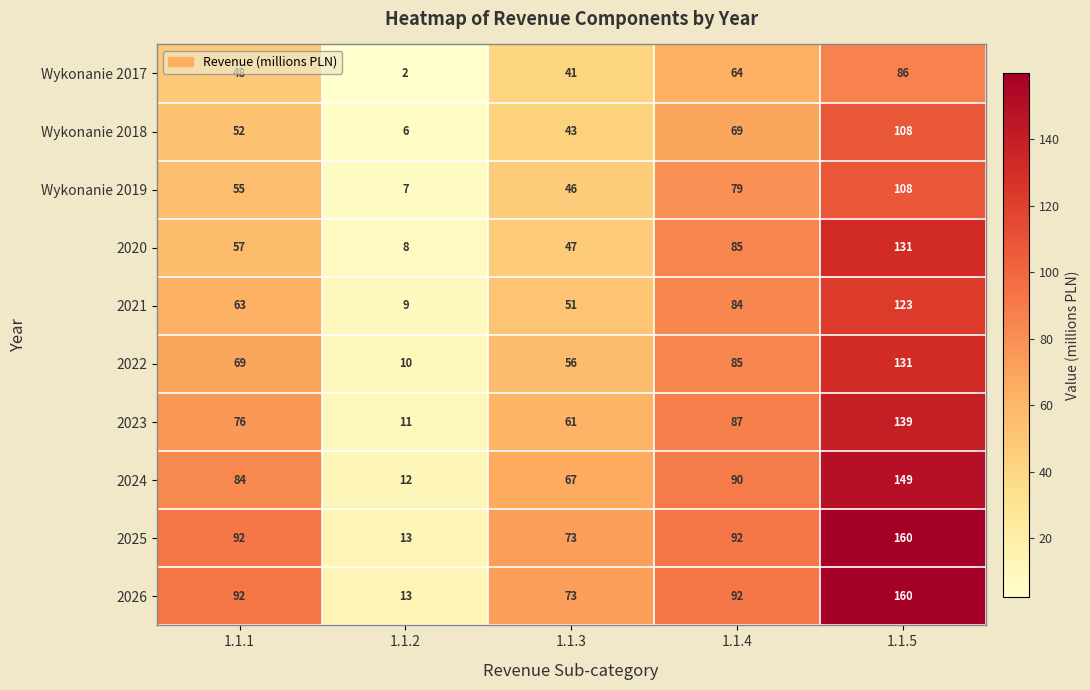

What is the maximum value shown in the chart?

160